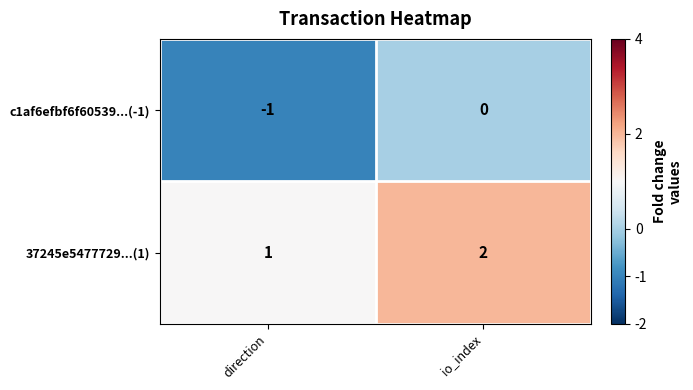

How many values in the c1af6efbf6f60539...(-1) series are below 0?

1